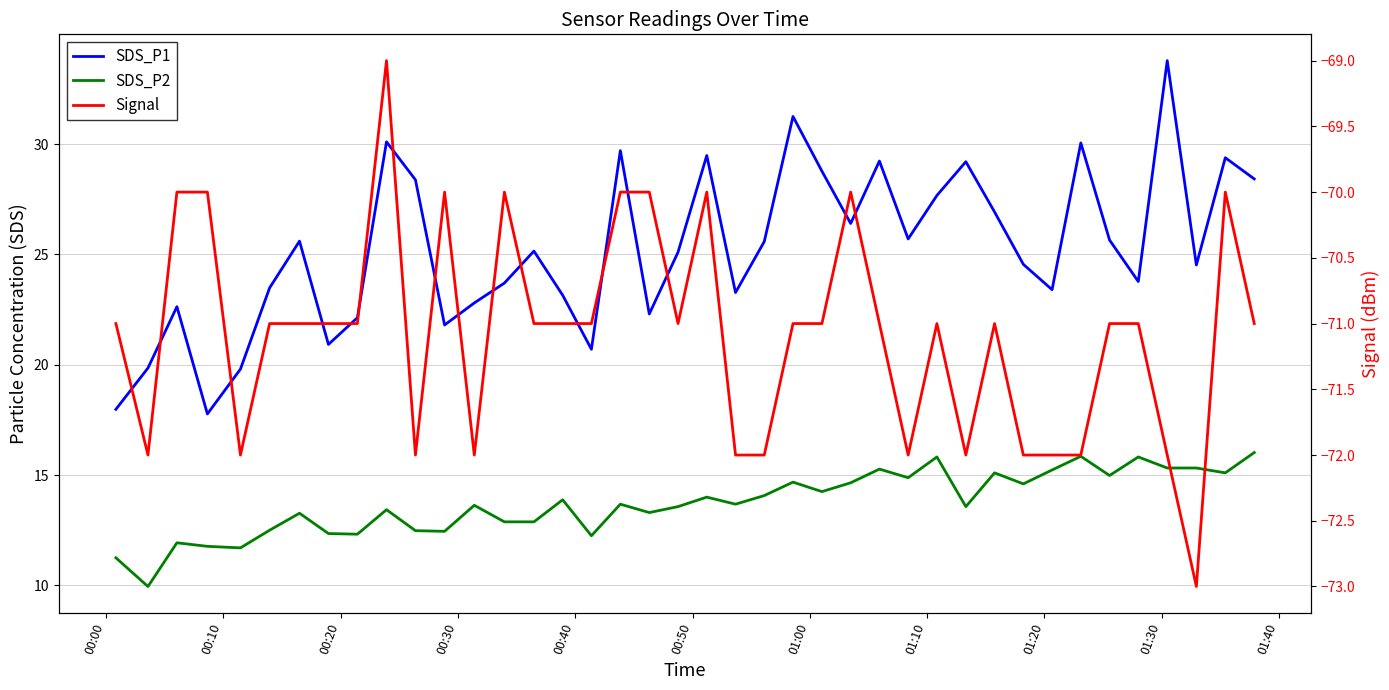

Which series has the widest spread of values?

SDS_P1